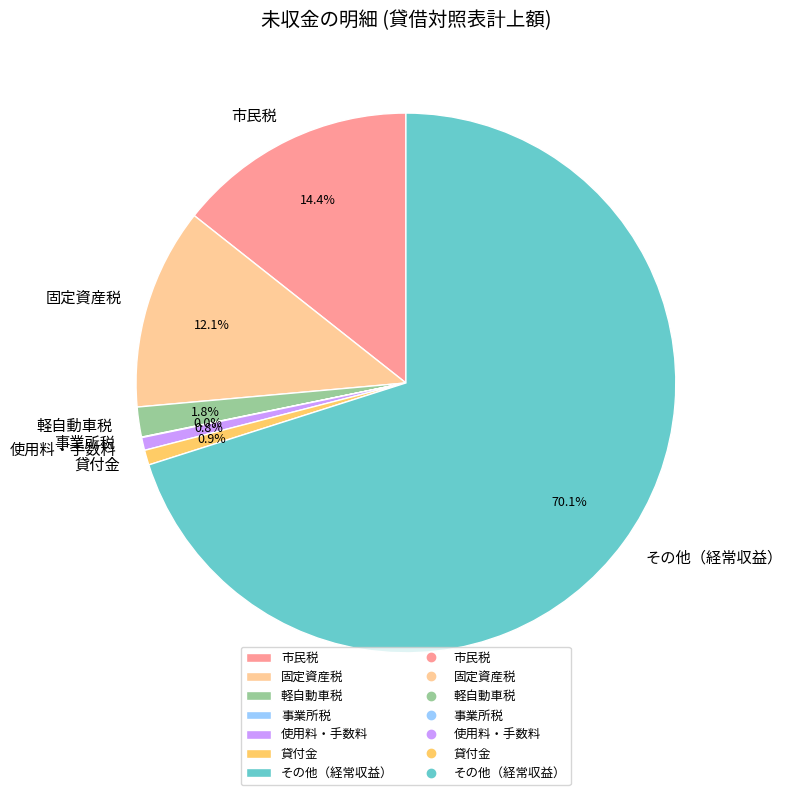

To the nearest percent, what is the difference between the 固定資産税 and 貸付金 slice percentages?

11%